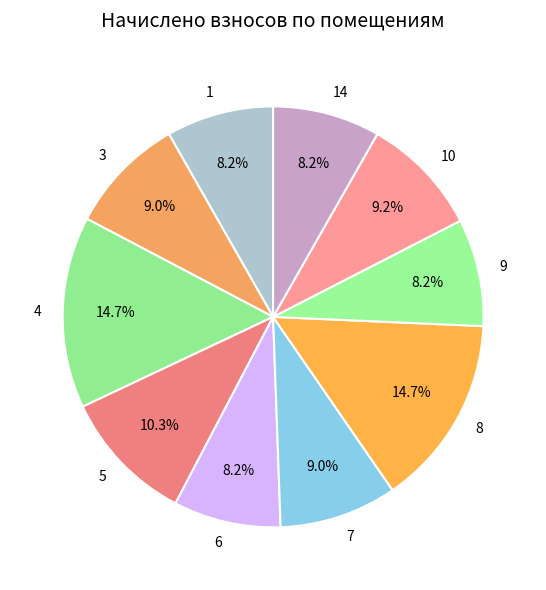

Approximately how many times larger is the value at 10 compared to 9?

1.1